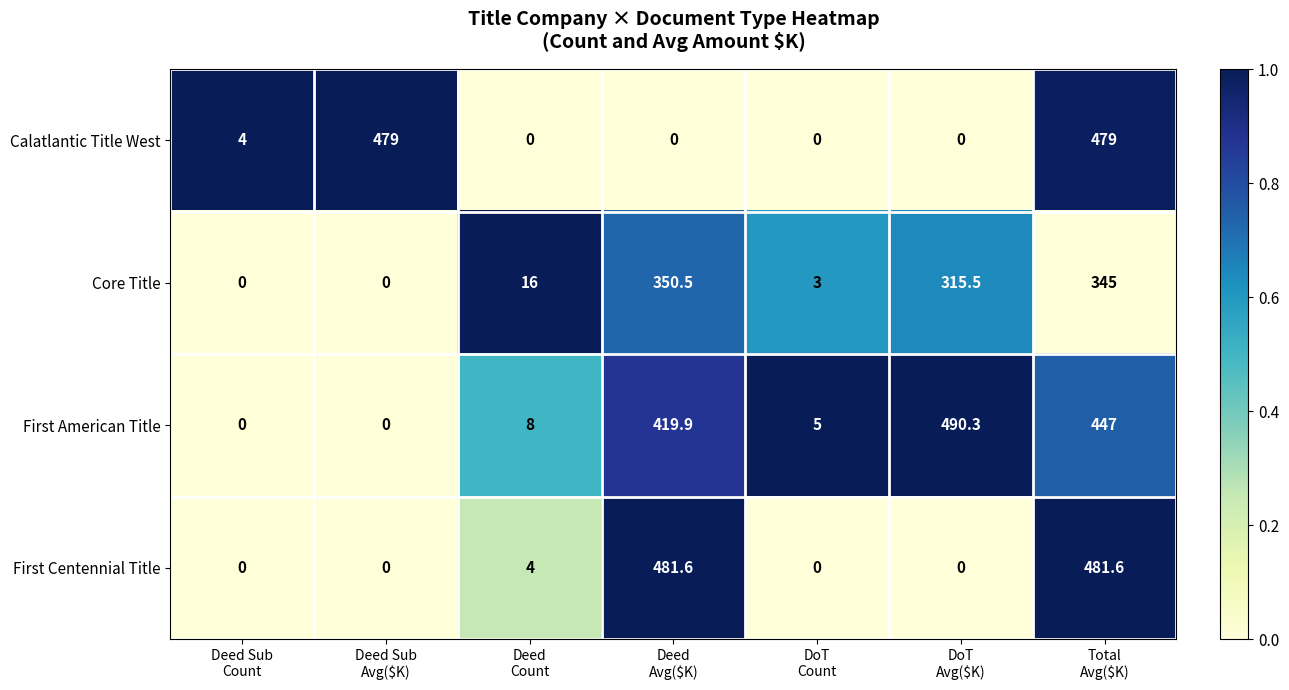

What is the difference between the maximum and minimum values in the First American Title series?

490.3